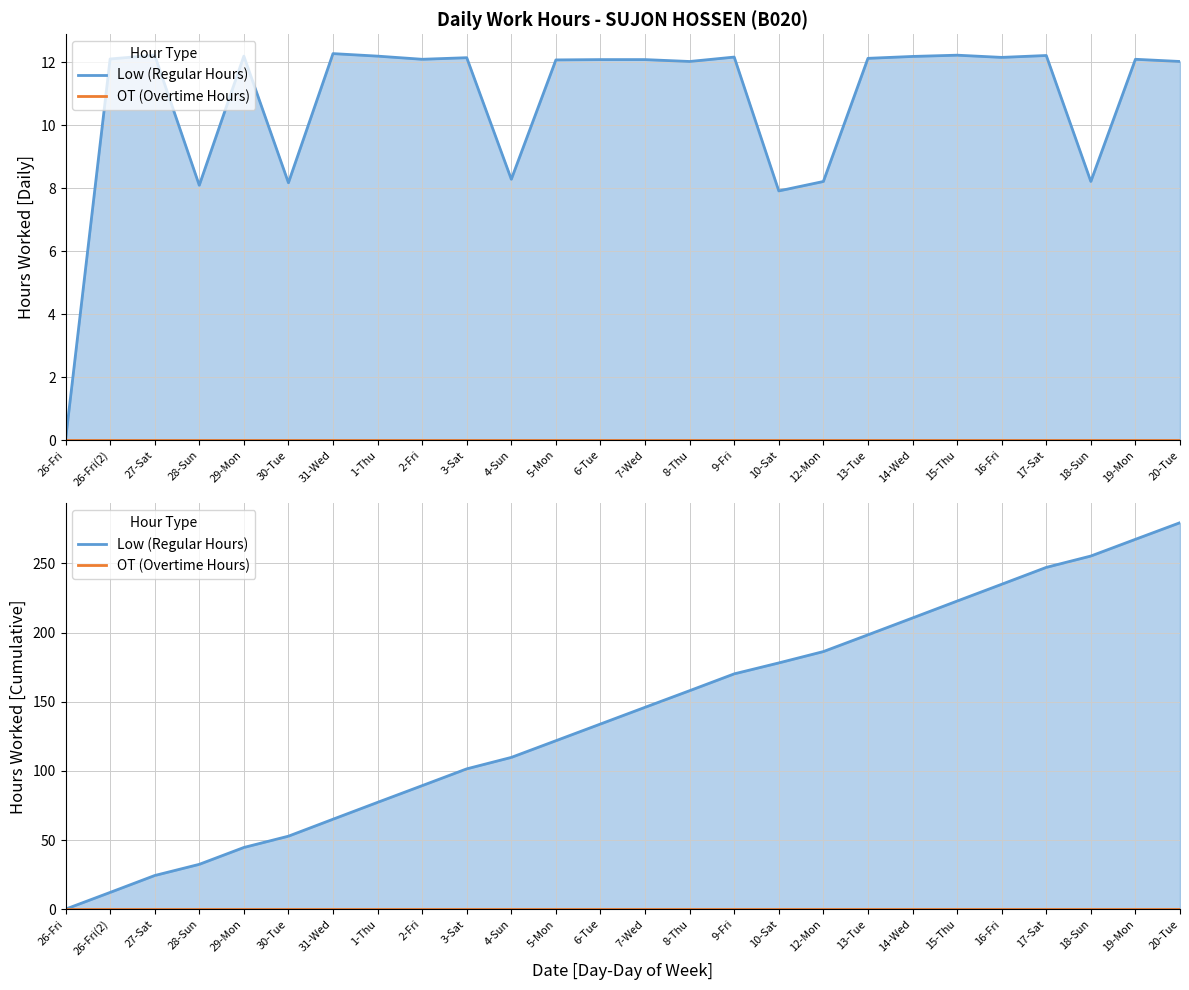

Rank the categories by OT (Overtime Hours) value from lowest to highest.

26-Fri, 26-Fri(2), 27-Sat, 28-Sun, 29-Mon, 30-Tue, 31-Wed, 1-Thu, 2-Fri, 3-Sat, 4-Sun, 5-Mon, 6-Tue, 7-Wed, 8-Thu, 9-Fri, 10-Sat, 12-Mon, 13-Tue, 14-Wed, 15-Thu, 16-Fri, 17-Sat, 18-Sun, 19-Mon, 20-Tue